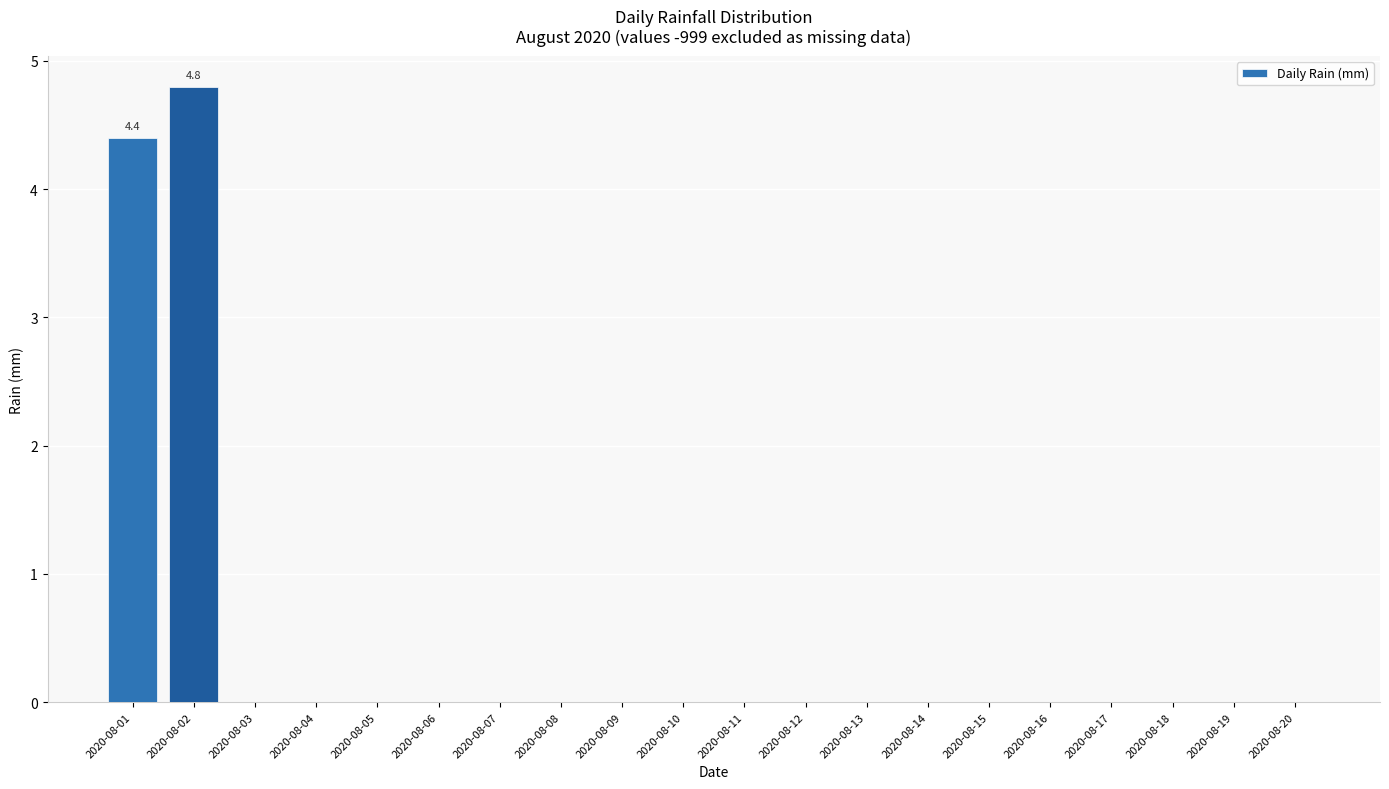

What is the change in value from 2020-08-01 to 2020-08-04?

-4.4